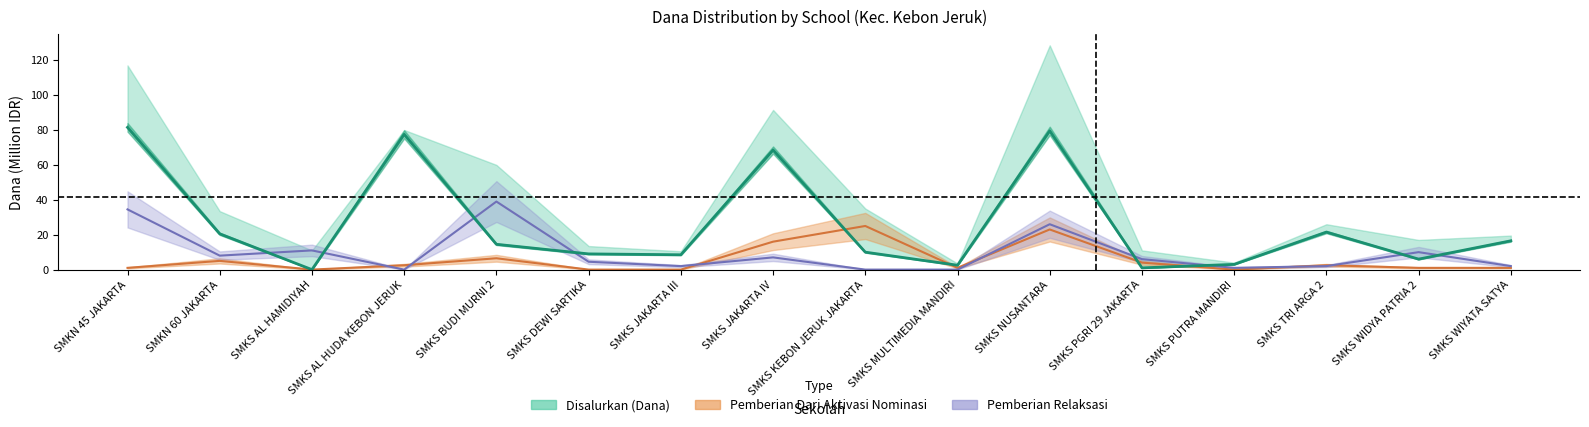

At which category does Pemberian Dari Aktivasi Nominasi reach its first local peak?

SMKN 60 JAKARTA